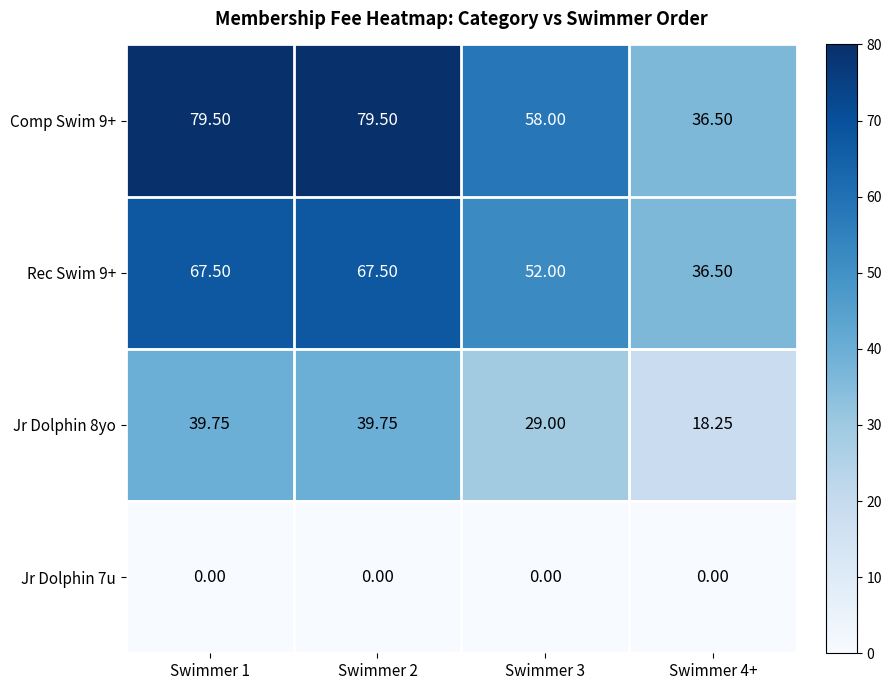

What is the total value across all series at Swimmer 3?

139.0